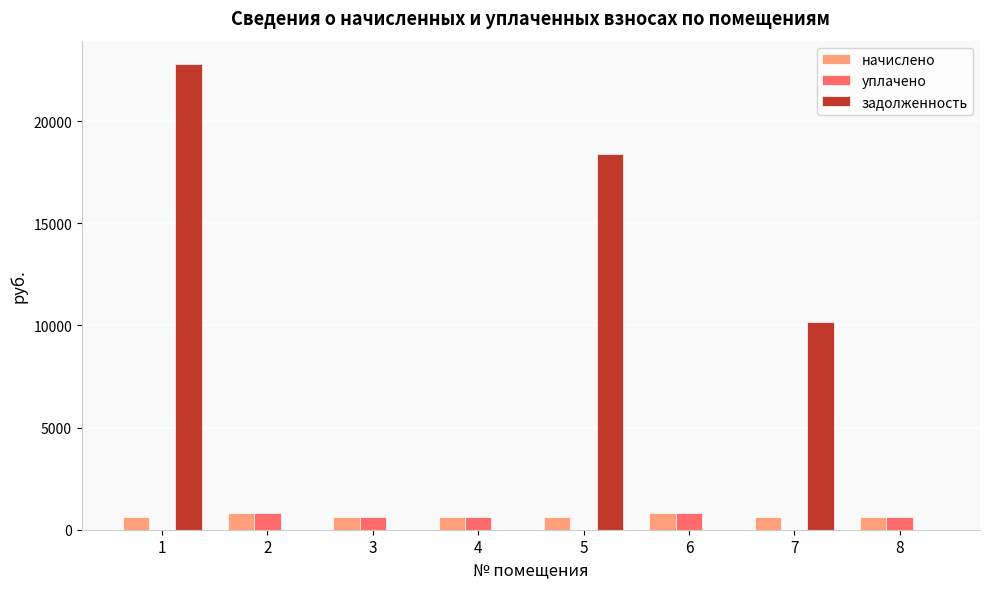

What is the highest value of the задолженность series?

22803.0